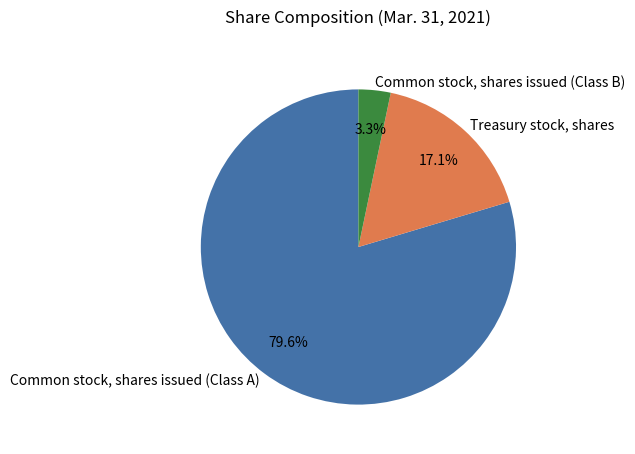

Is Common stock, shares issued (Class B) the majority of the pie?

No